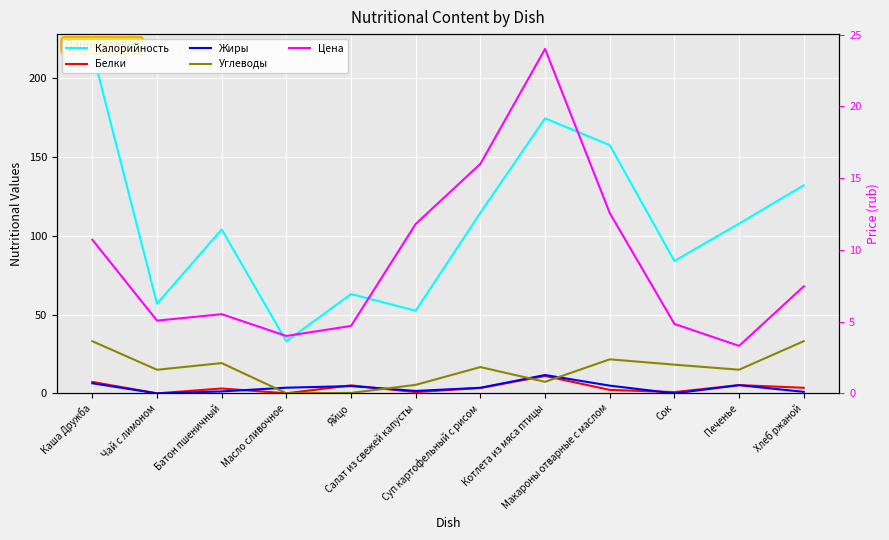

At Каша Дружба, list the series in order from smallest to largest.

Жиры, Белки, Цена, Углеводы, Калорийность